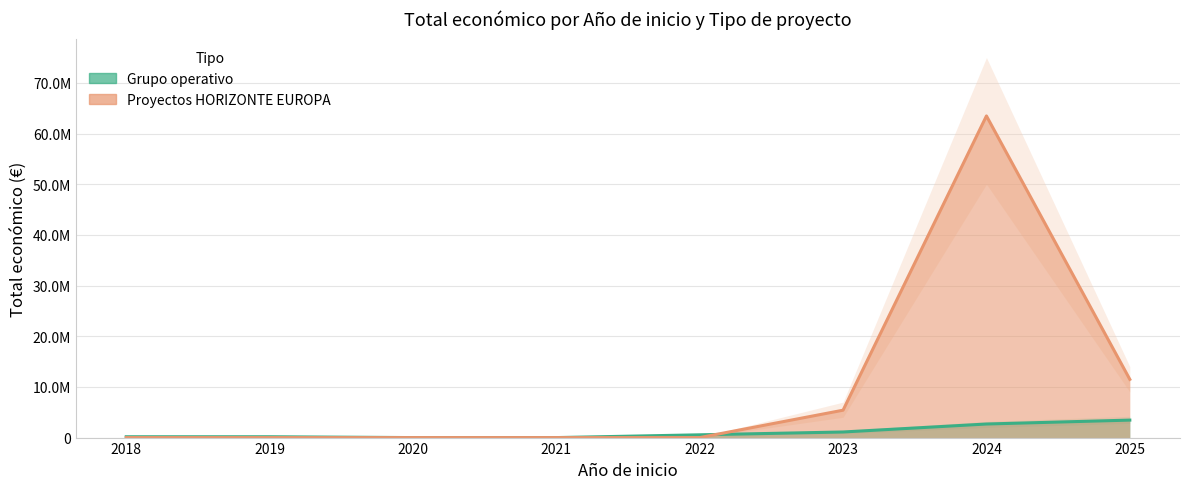

The Grupo operativo series shows 2678338 at 2024. True or false?

True